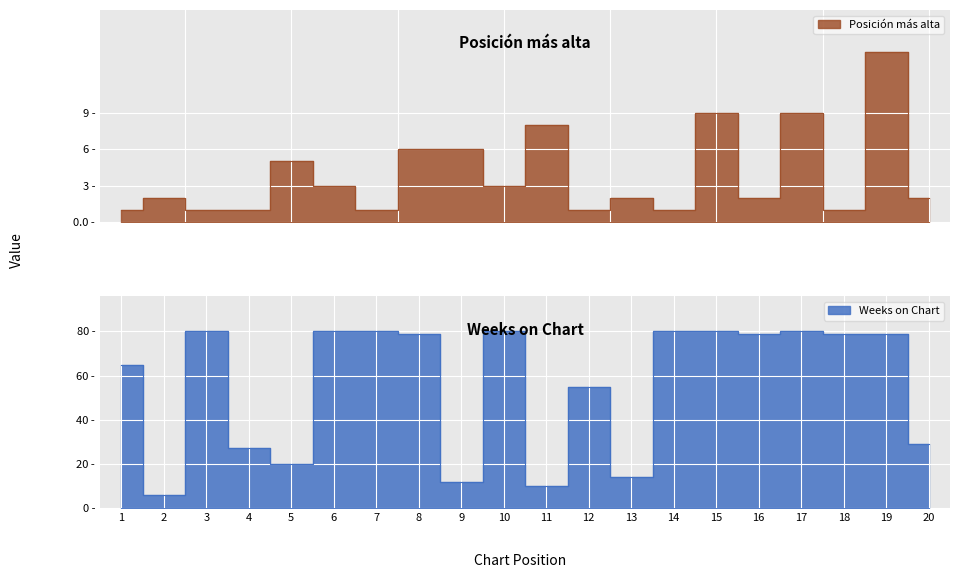

True or false: Posición más alta and Weeks on Chart cross at least once.

False